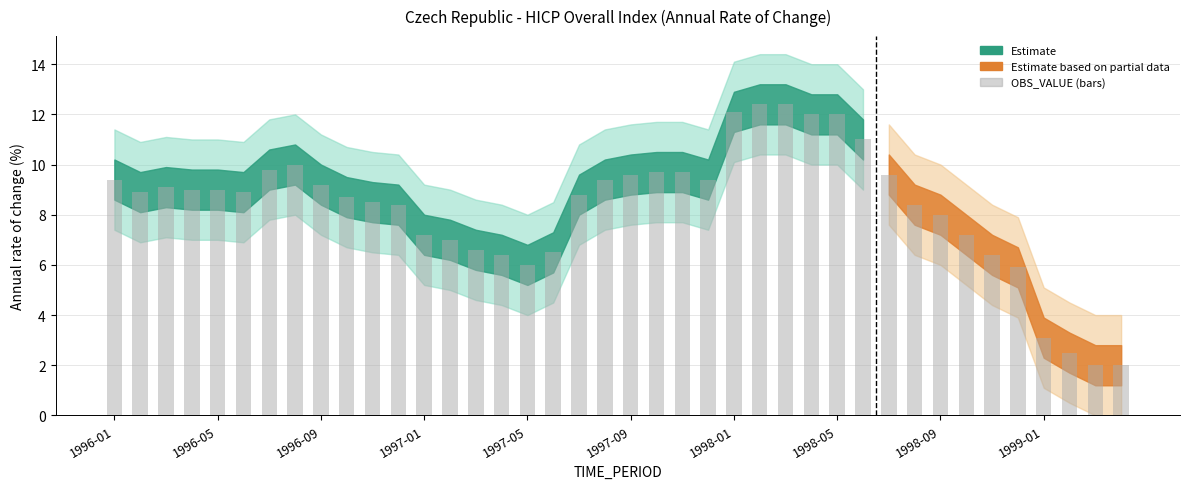

What is the value of the 23rd bar from the left?

9.7